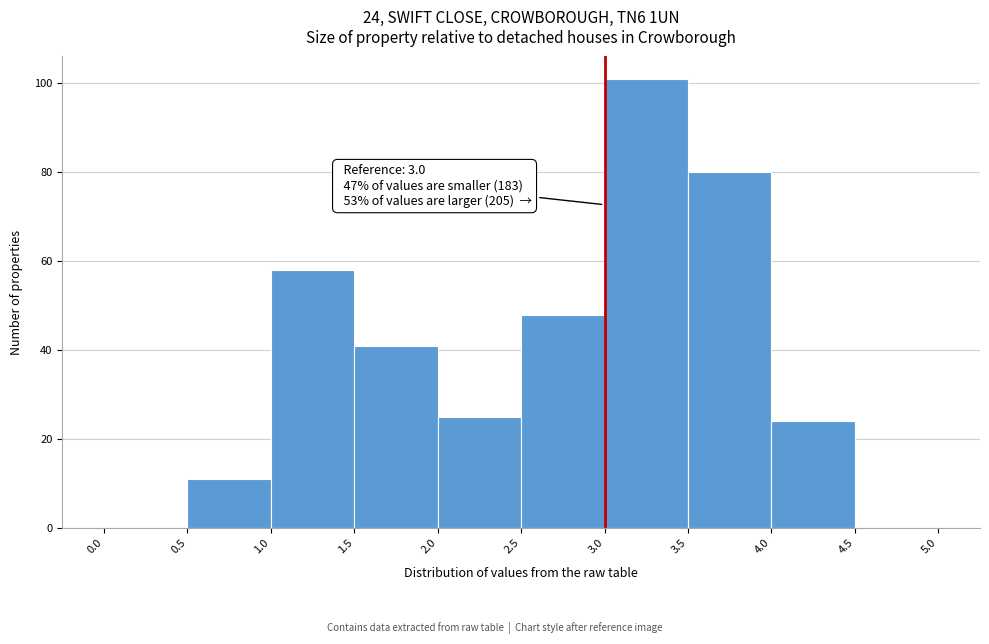

Over which range of the x-axis is the bar tallest?

3.0 to 3.5